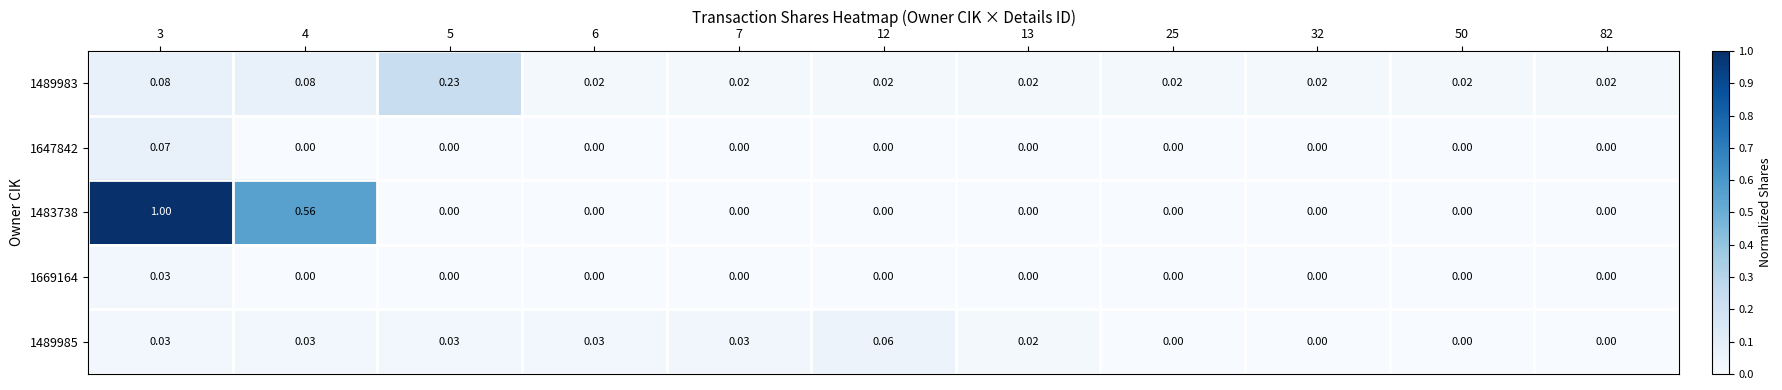

Is the value of 1483738 at 4 greater than the value of 1489983 at 7?

Yes